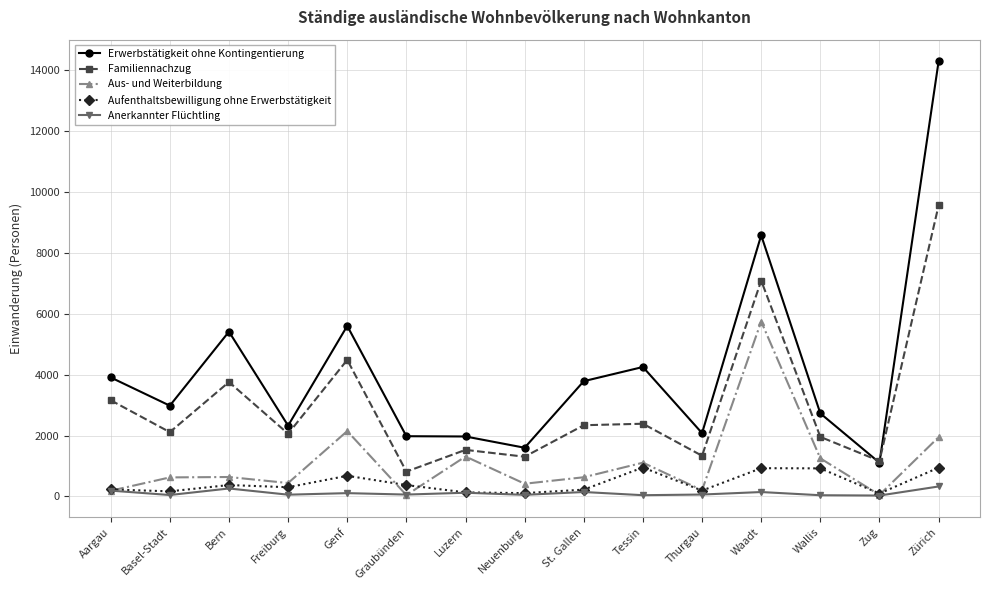

True or false: Erwerbstätigkeit ohne Kontingentierung has more than 2 points higher than both neighbors.

True